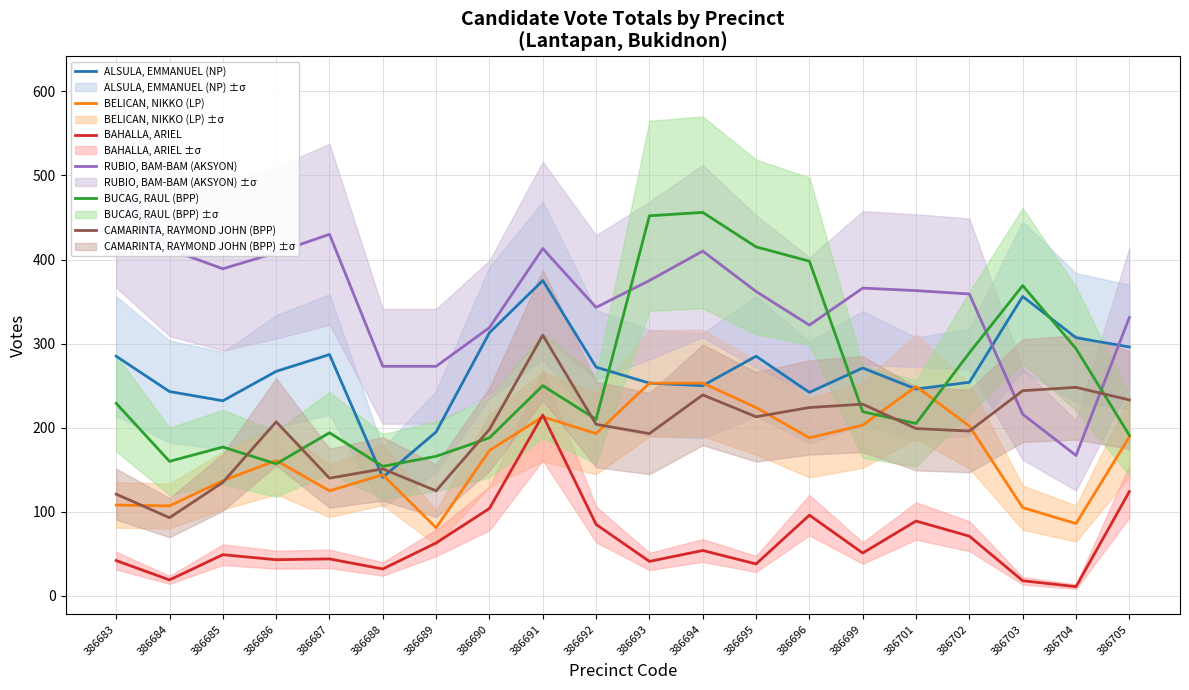

At which label does BUCAG, RAUL (BPP) first exceed 219?

386683